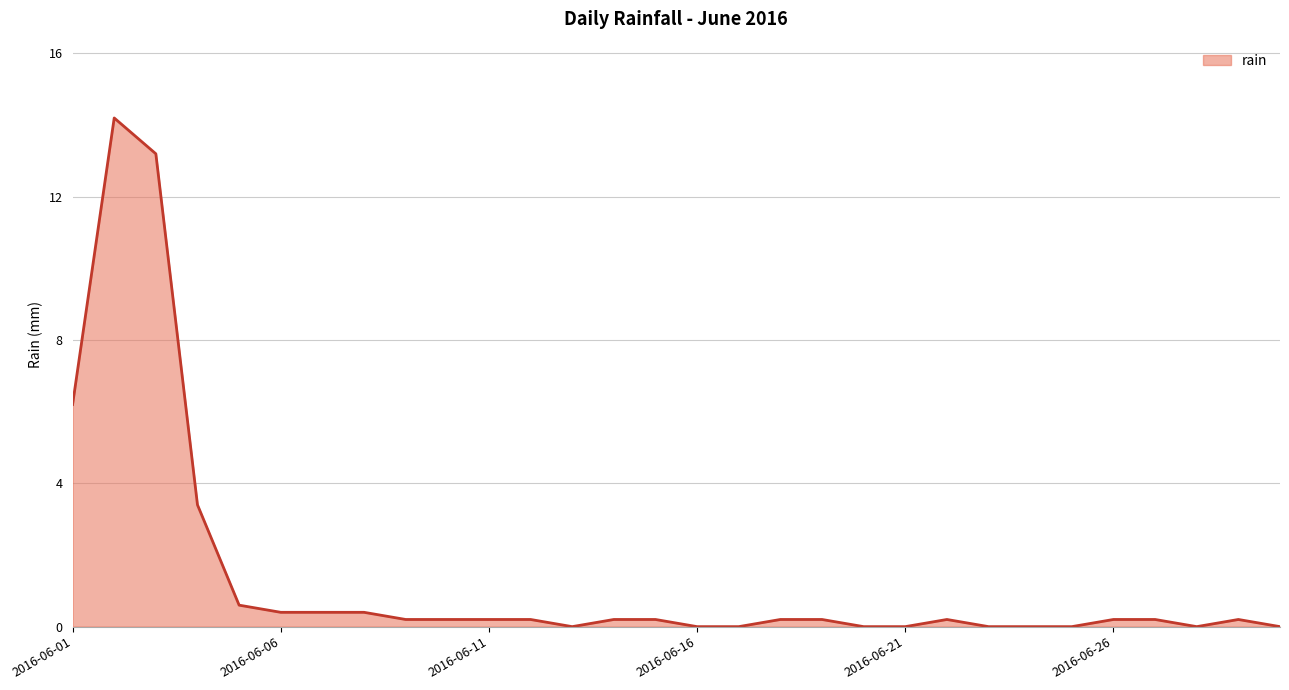

What is the sum of all values?

41.2